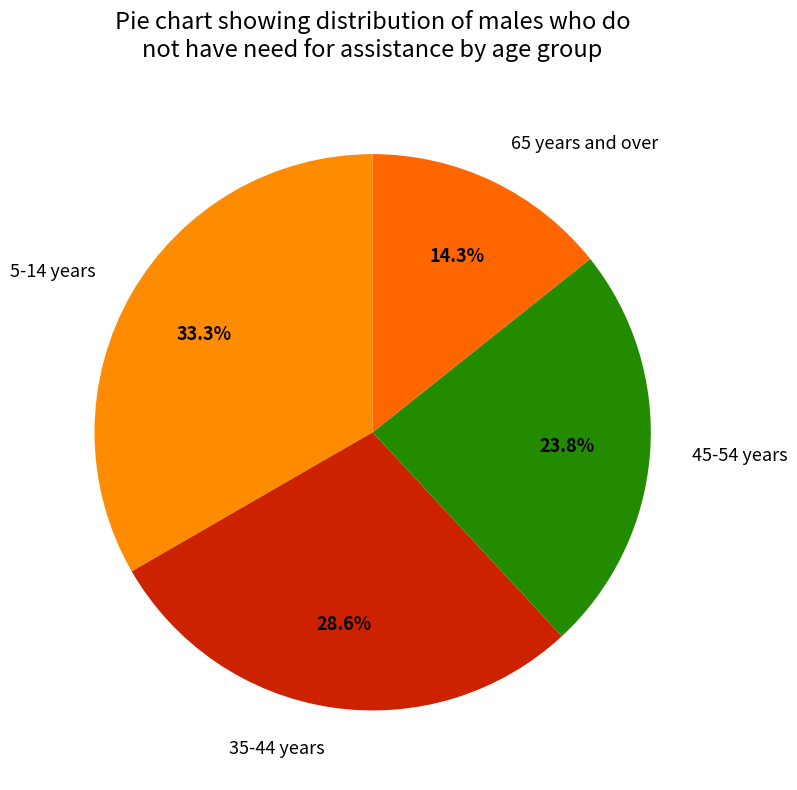

The 45-54 years slice represents 24% of the pie. True or false?

True